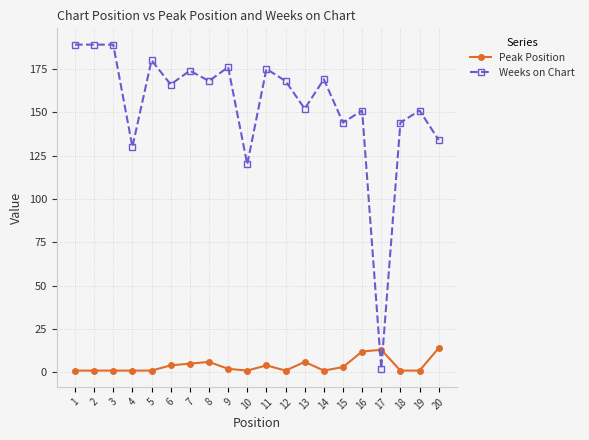

Is the value of Weeks on Chart at 6 greater than the value of Peak Position at 5?

Yes